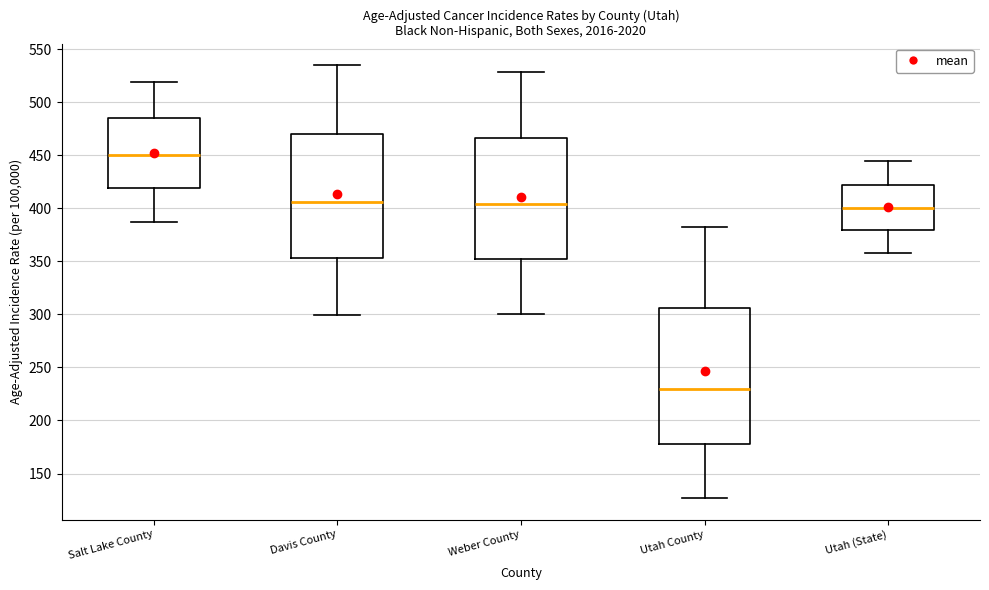

Where is the lower edge of the box for Davis County on the y-axis? The values are not printed on the chart, so give them approximately, as read against the axis.

355